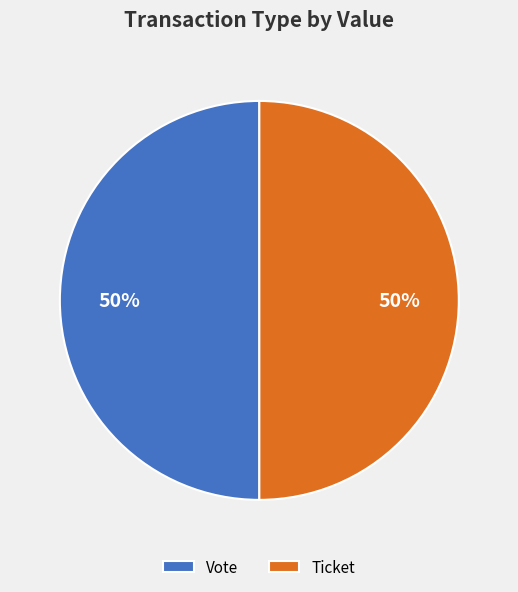

To the nearest percent, what is the difference between the largest and smallest slice percentages?

0%